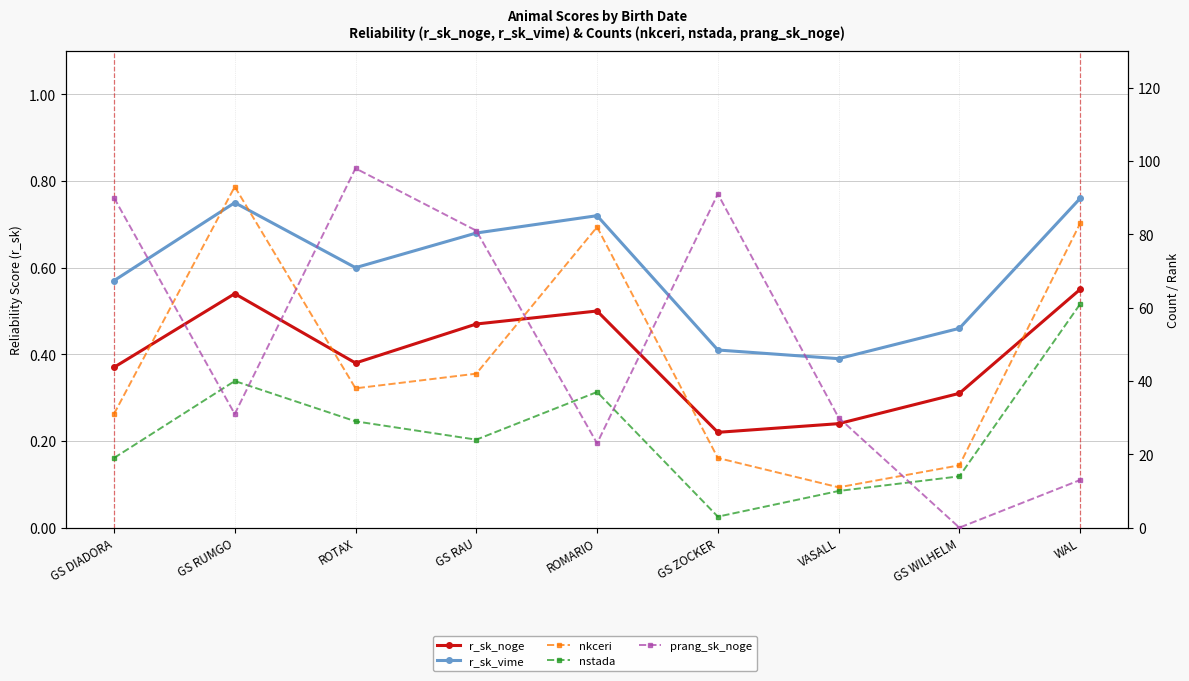

At how many categories does at least one series exceed 8?

9